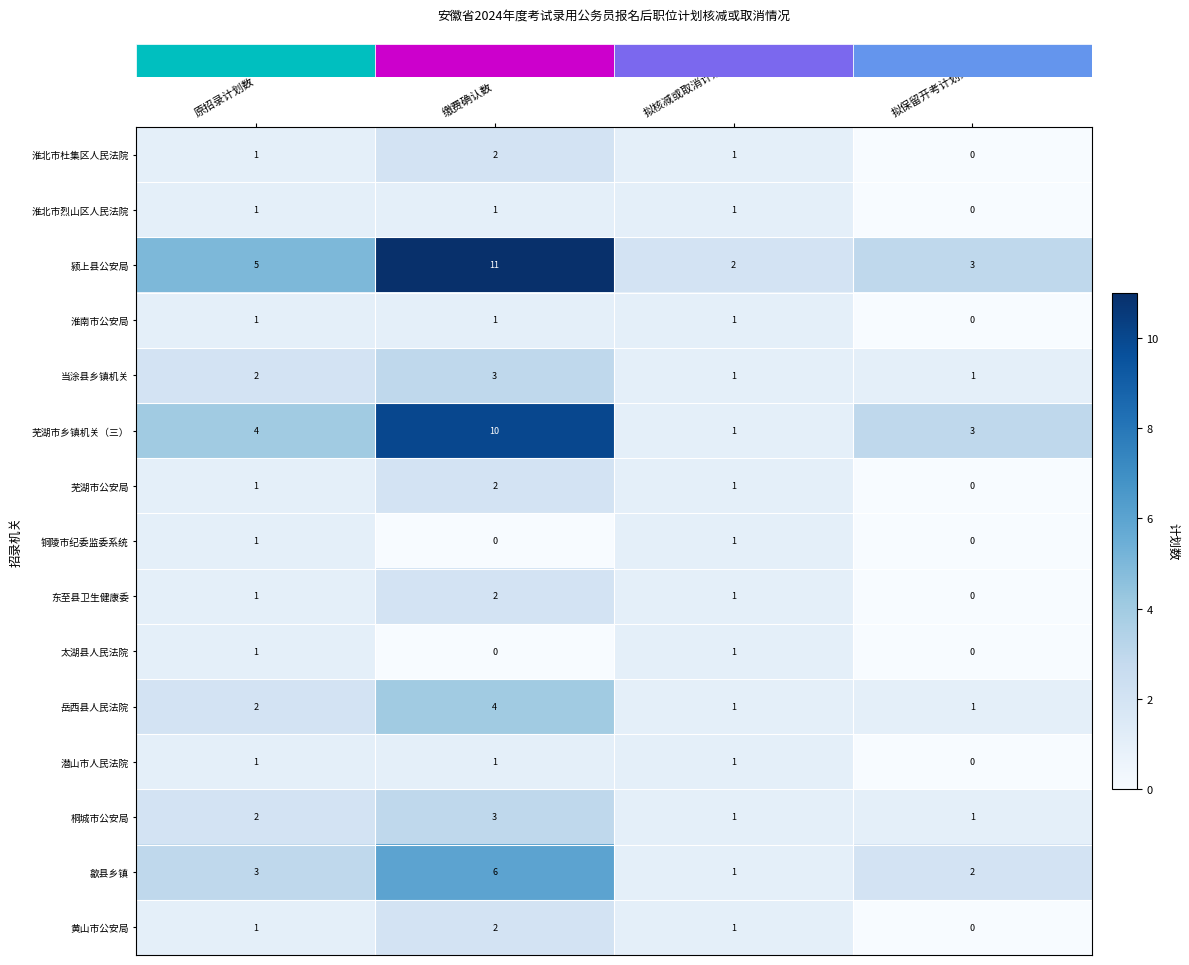

How many series are shown in this chart?

15